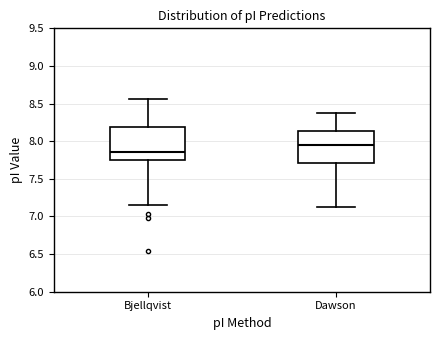

Which box's median line is the lowest?

Bjellqvist